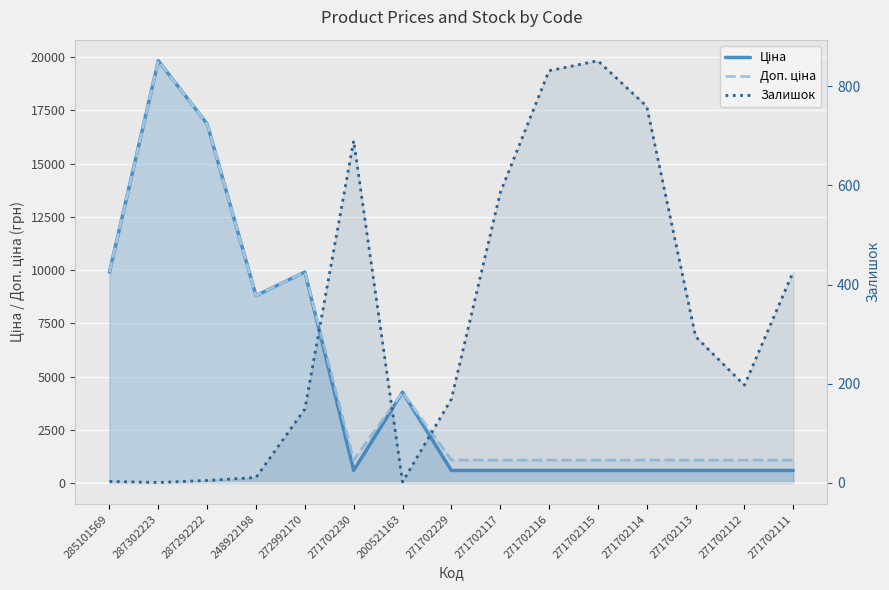

At which label is Доп. ціна closest to 10452?

285101569